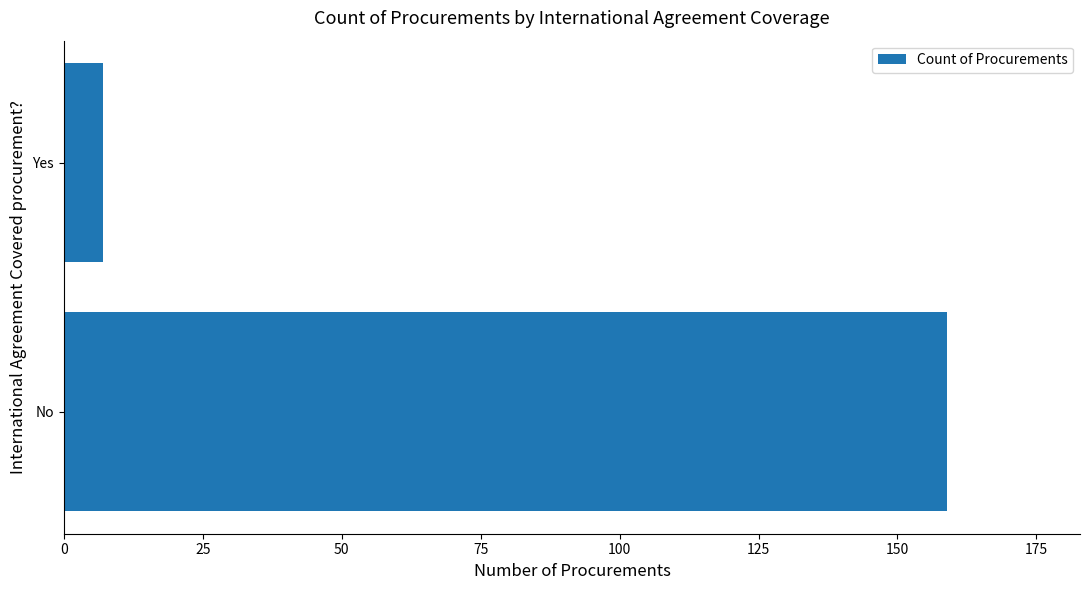

What is the average value?

83